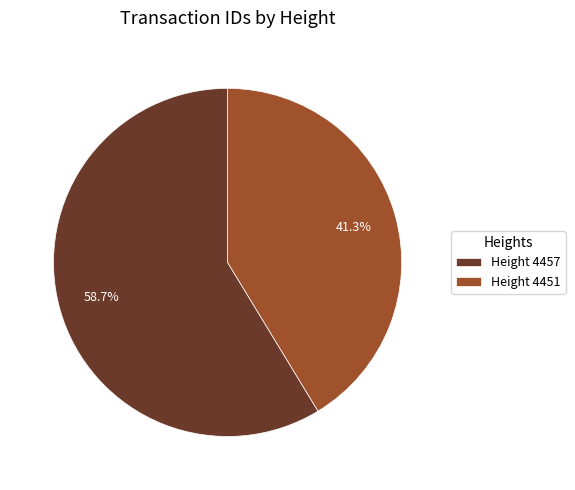

Rank the categories by value from highest to lowest.

Height 4457, Height 4451